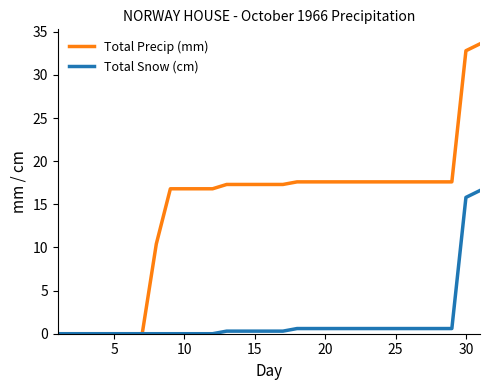

List the series in order of their peak value, highest first.

Total Precip (mm), Total Snow (cm)